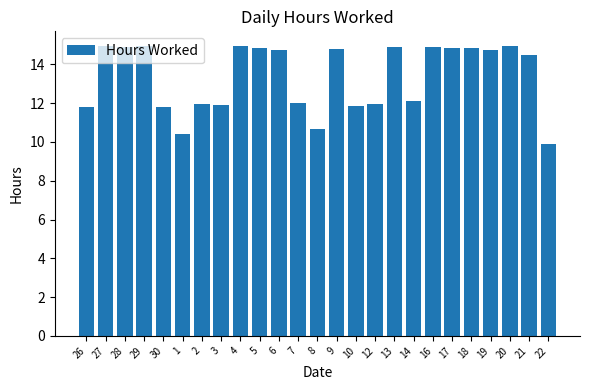

What is the minimum value shown in the chart?

9.9